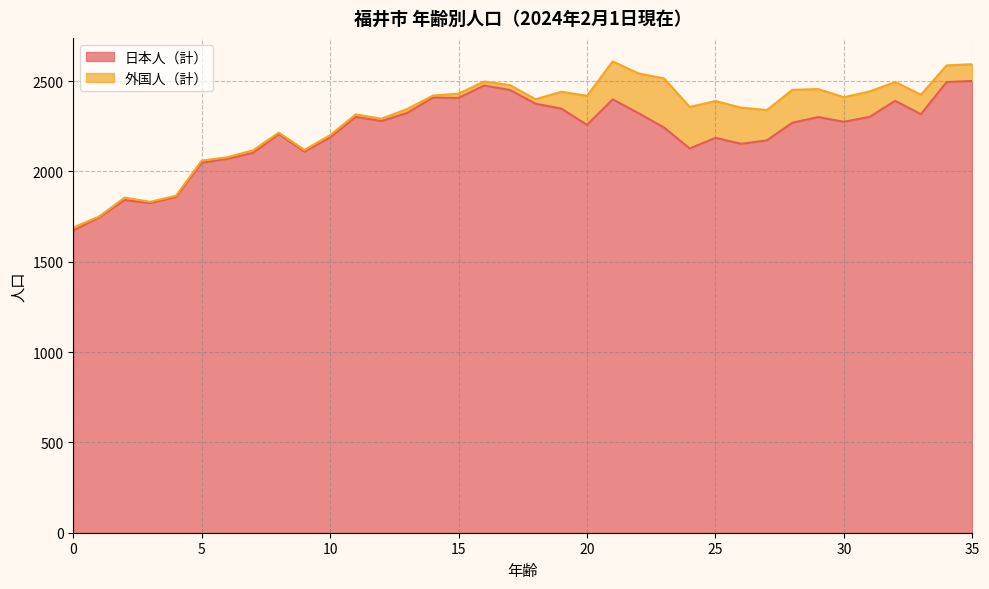

What is the sum of the values at 7 and 17?

4554